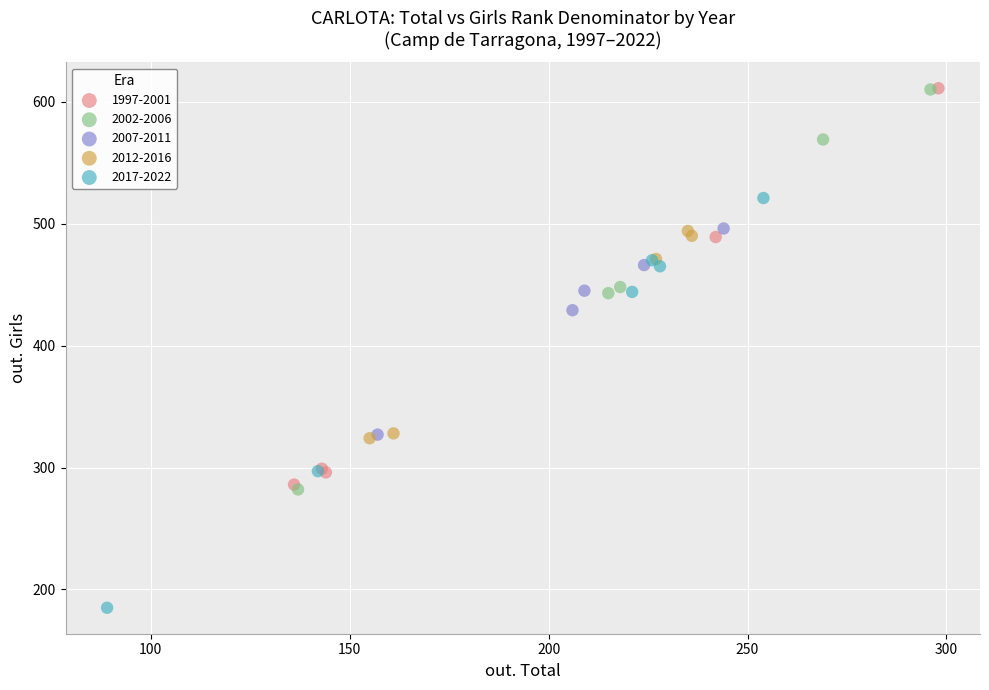

Which series contains the lowest Y value?

2017-2022